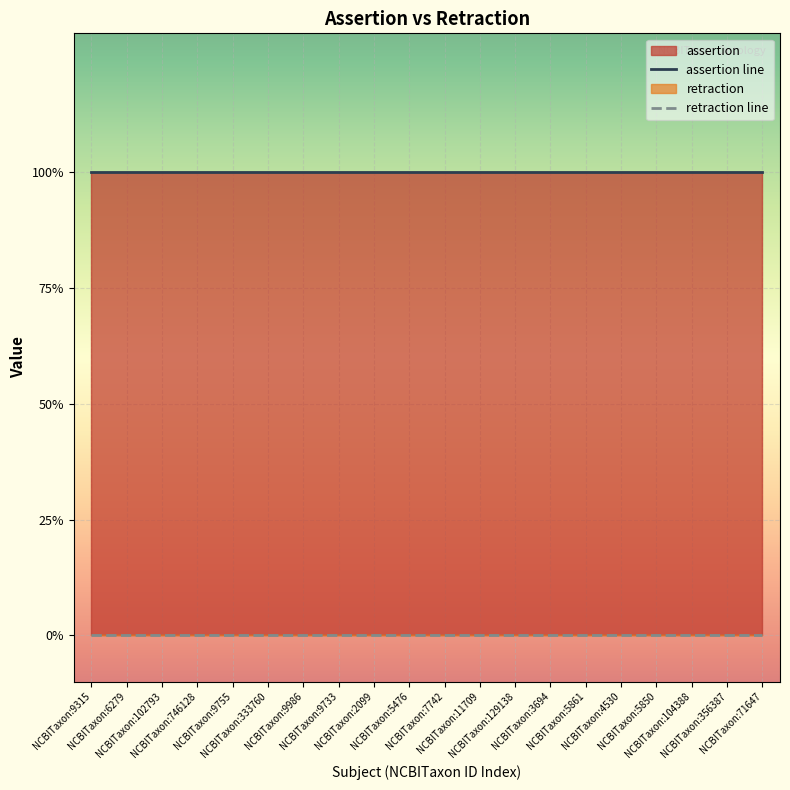

What is the label of the 13th point from the left?

NCBITaxon:129138